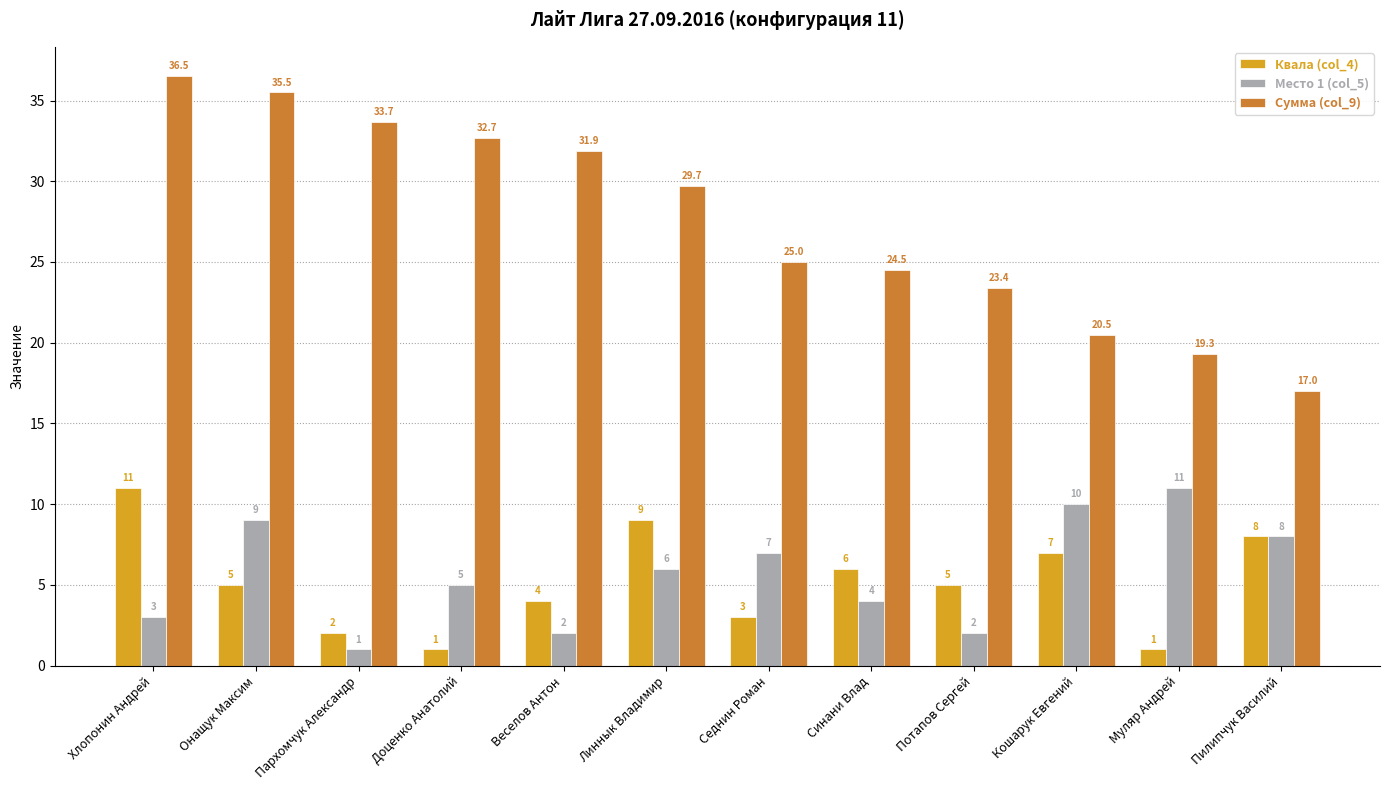

How many bars are there in total?

36